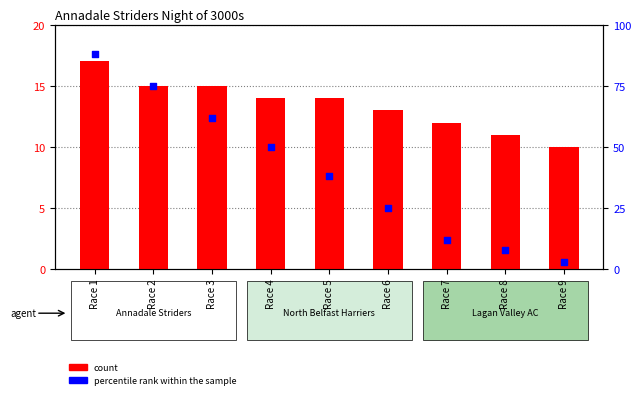

Which series reaches the minimum Y coordinate?

percentile rank within the sample